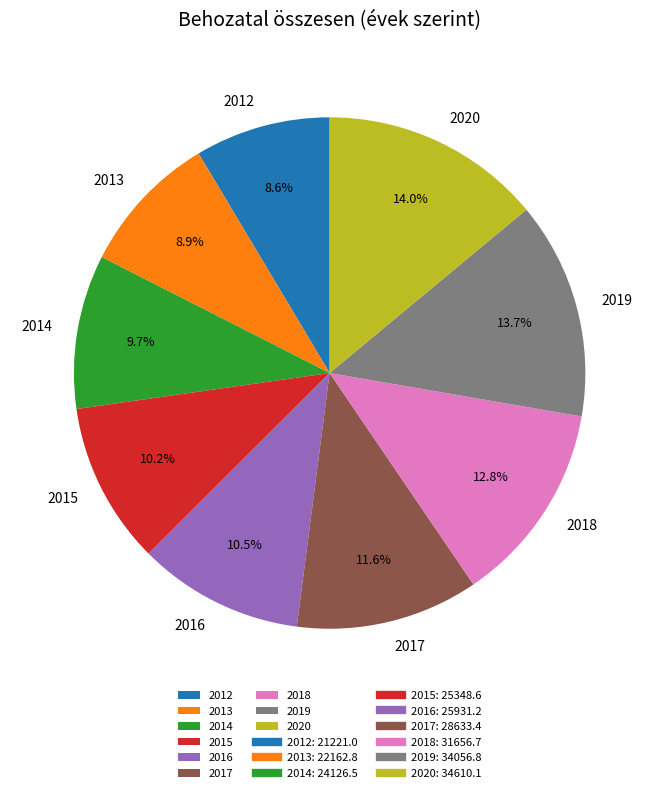

Is there a majority slice in this chart?

No